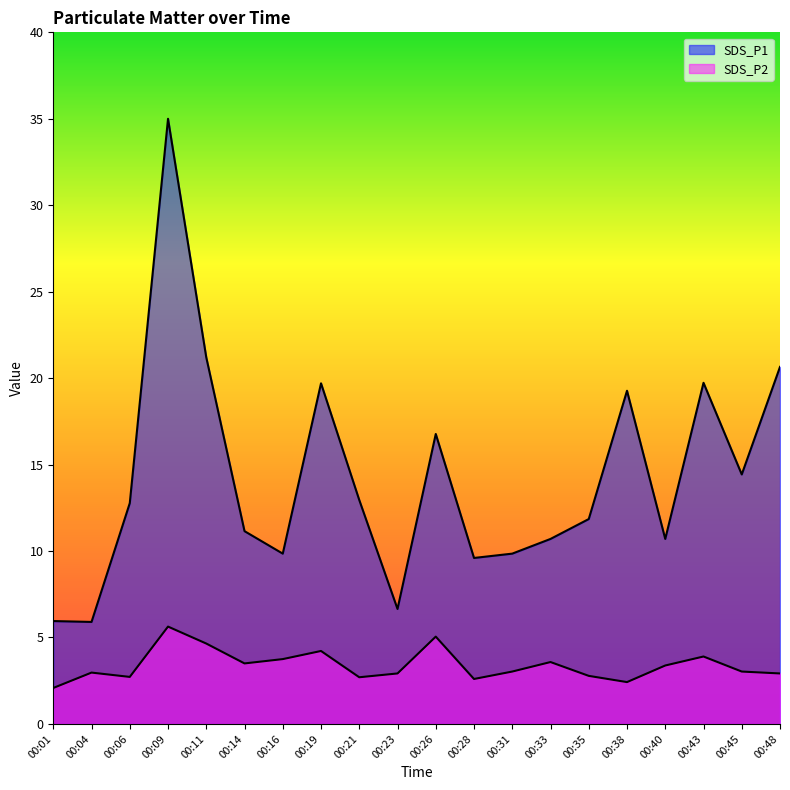

What are all the series names shown in the legend?

SDS_P1, SDS_P2